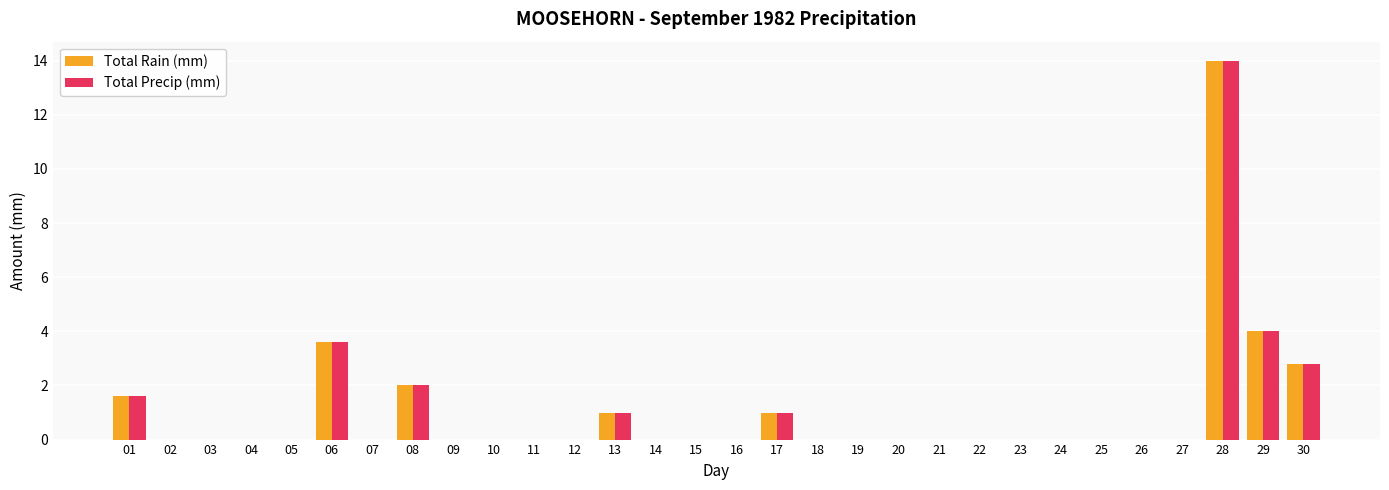

At which label is Total Precip (mm) closest to 7?

29